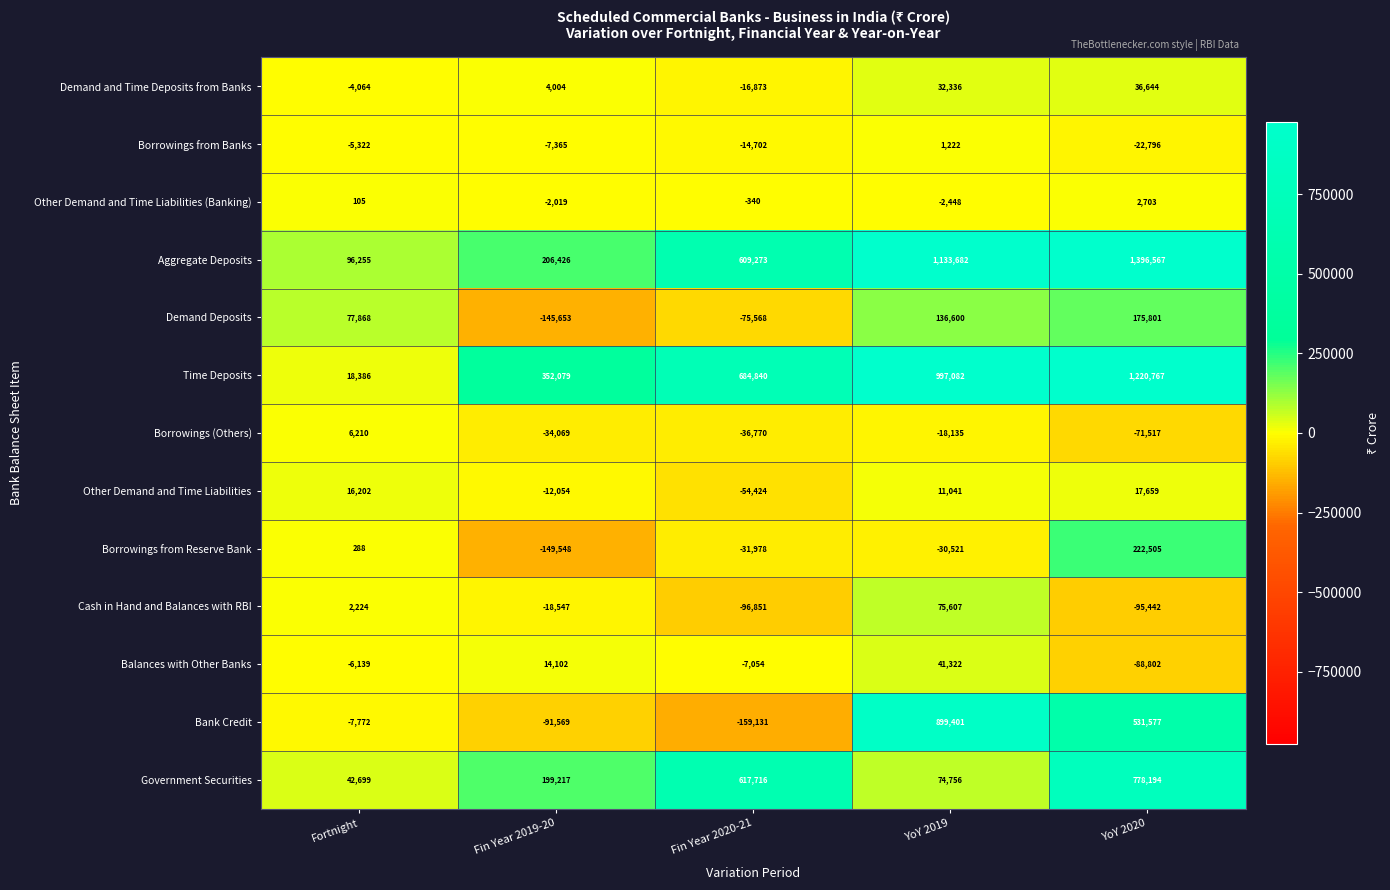

What is the minimum value shown in the chart?

-159131